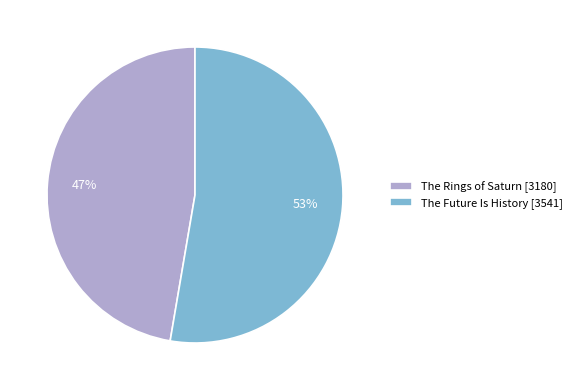

What percentage is the The Rings of Saturn slice, to the nearest percent?

47%